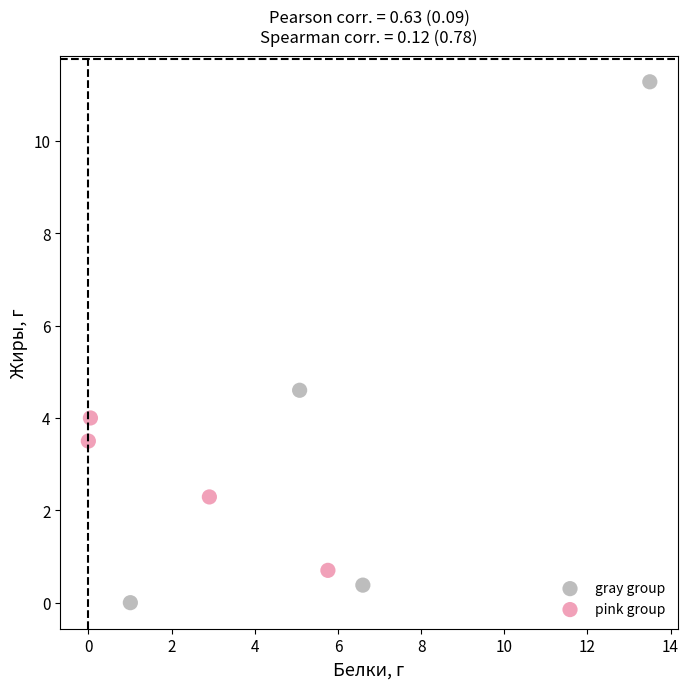

Which series has the widest spread of Y values?

gray group